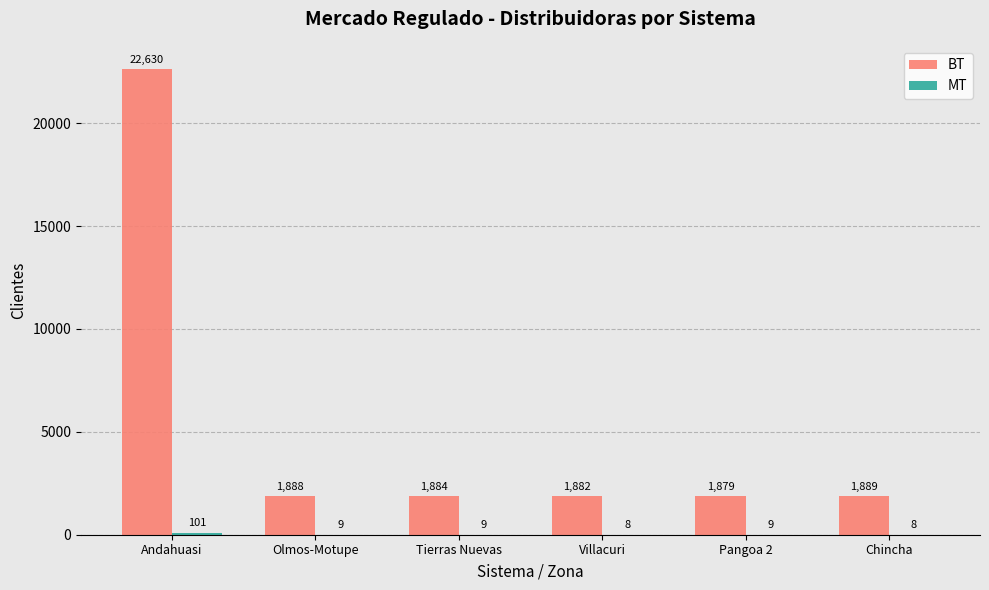

What is the sum of all BT values?

32052.0